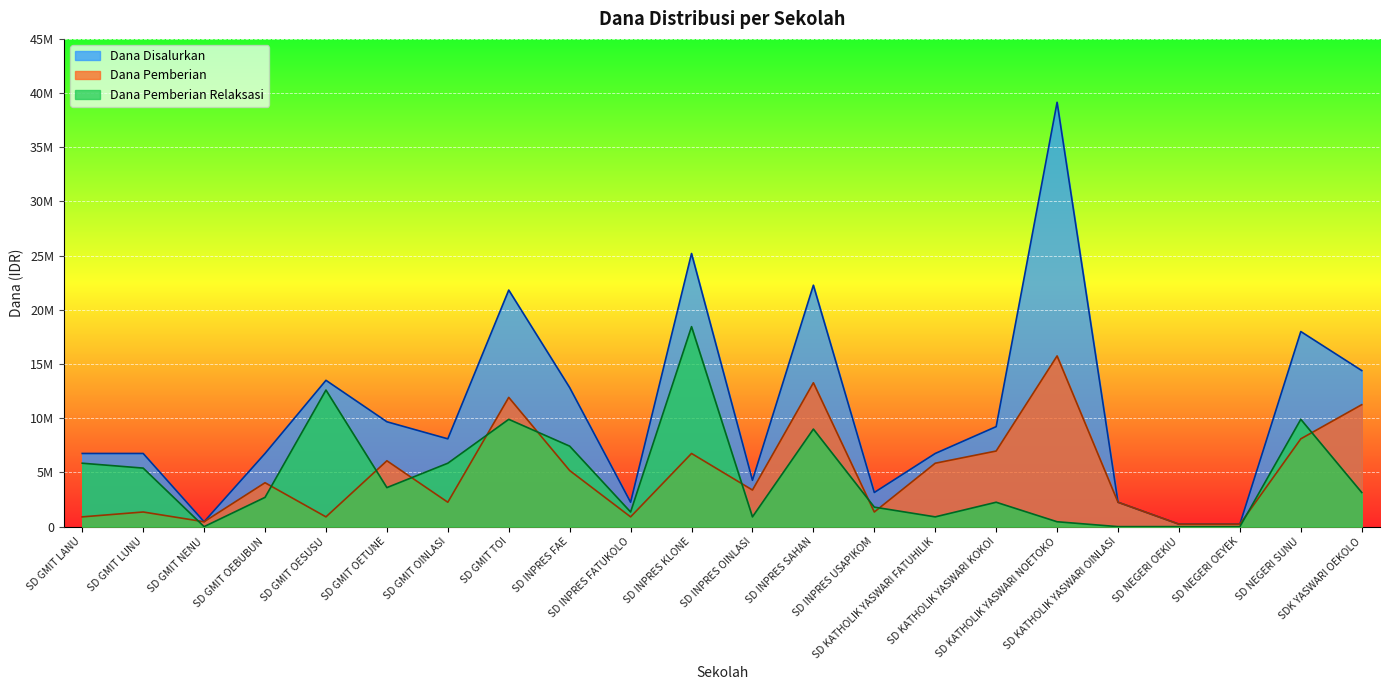

Is it true that Dana Pemberian equals 170539 at SD GMIT NENU?

False